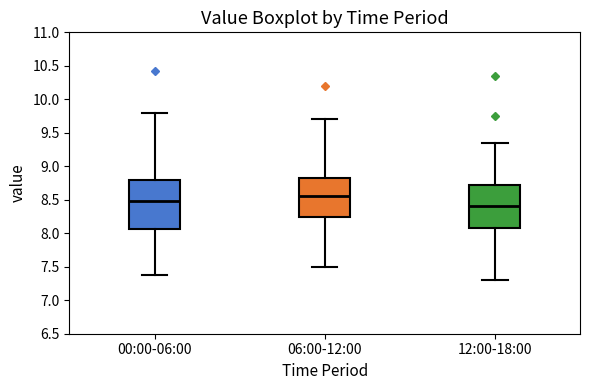

Which box has the highest median line?

06:00-12:00